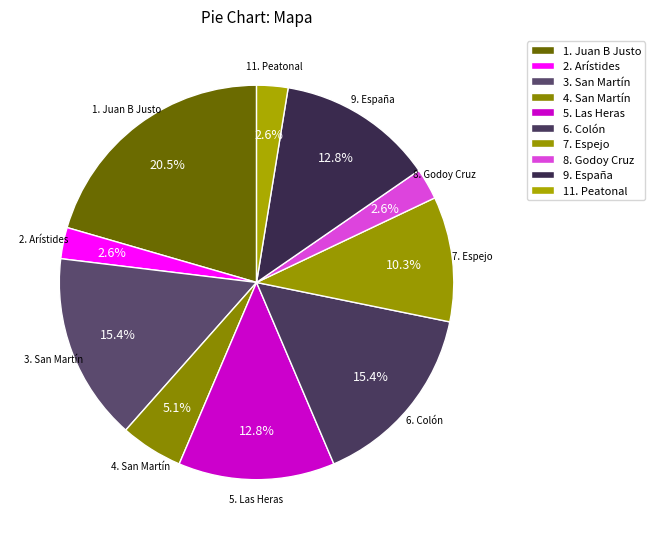

Which has a higher value, 2. Arístides or 4. San Martín?

4. San Martín